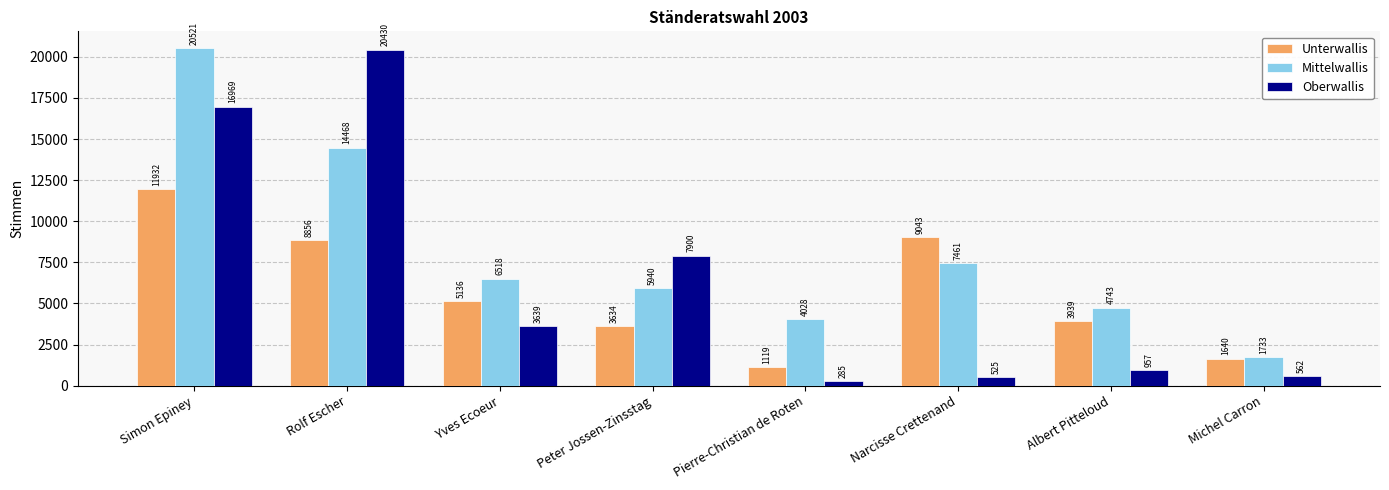

What is the lowest value of the Mittelwallis series?

1733